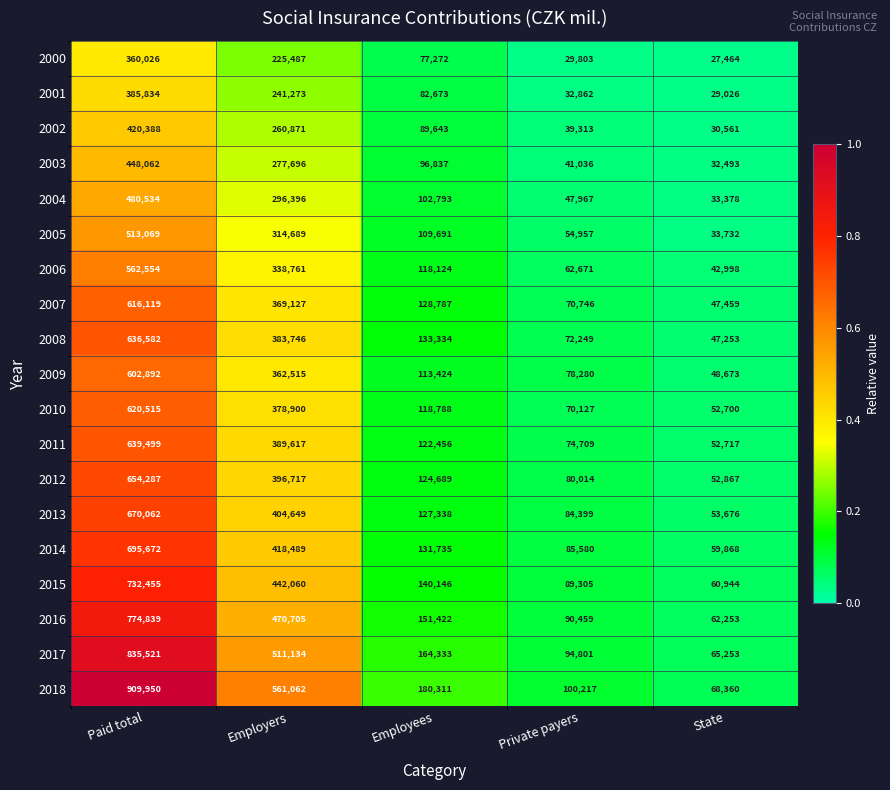

Which series has the largest total across all categories?

2018